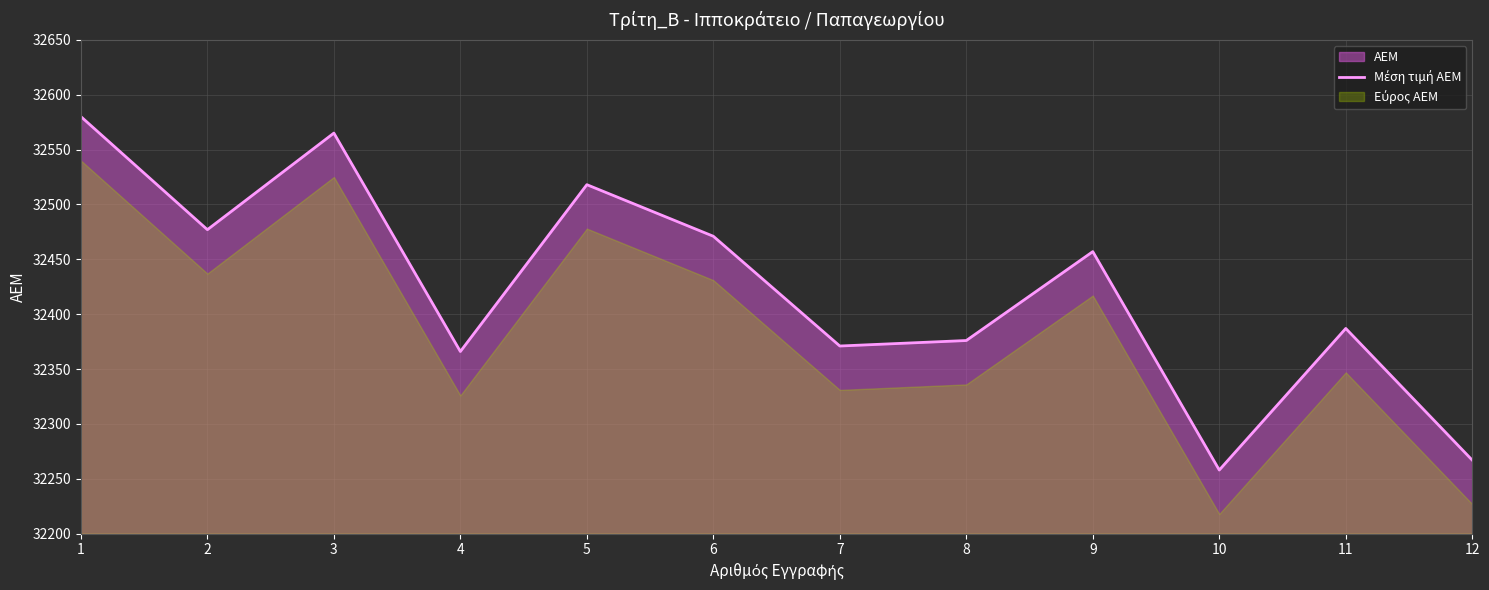

What value does the data have at 12, to the nearest 5?

32265